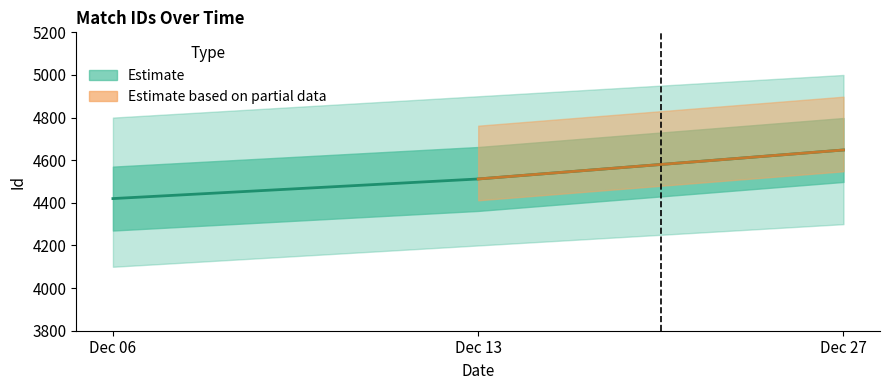

Rank the categories by value from lowest to highest.

Dec 06, Dec 13, Dec 27